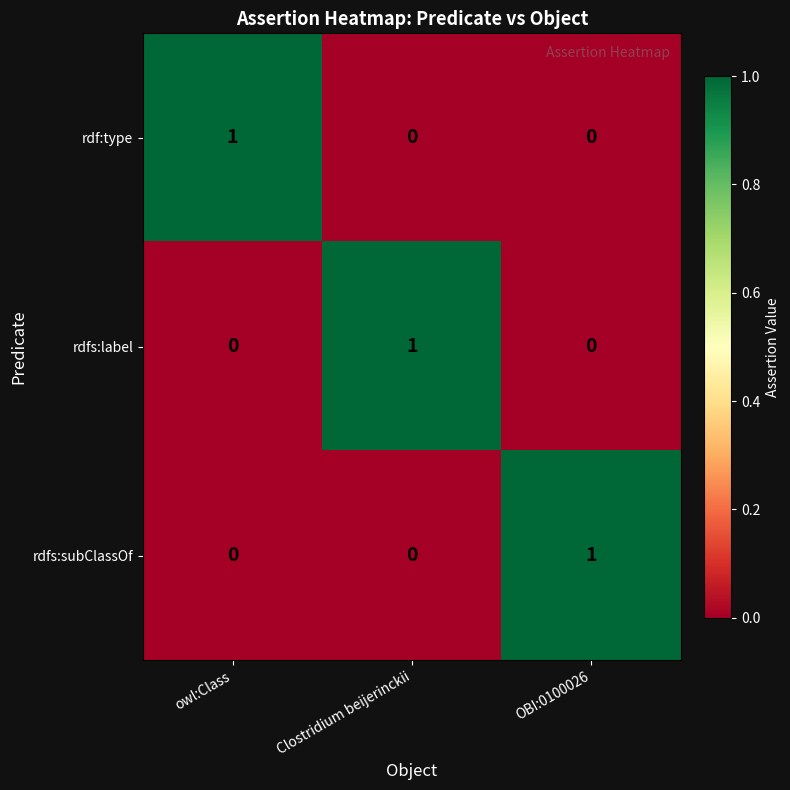

How many distinct data groups are displayed?

3